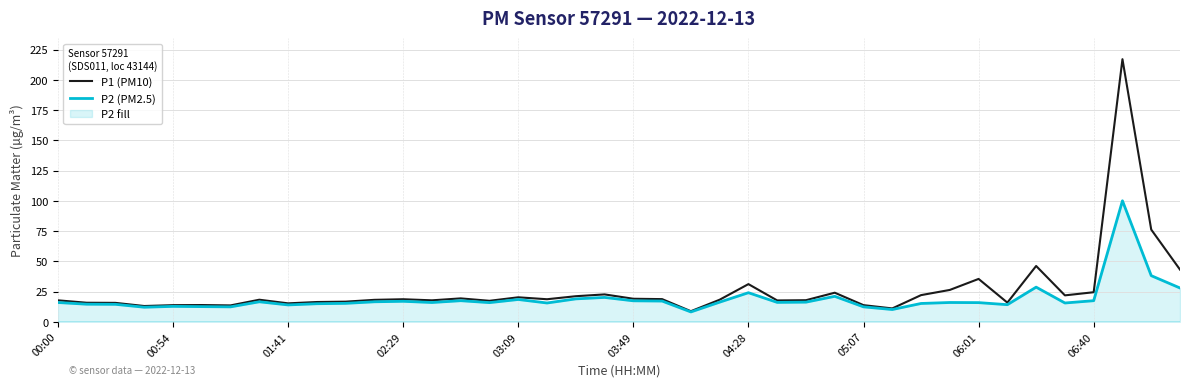

True or false: P1 (PM10) has more than 2 interior local peaks.

True